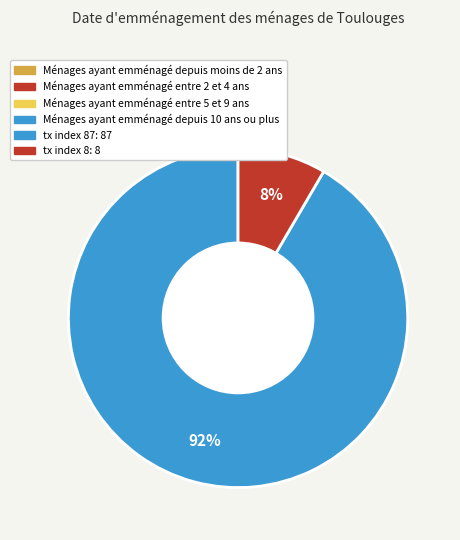

Is there a majority slice in this chart?

Yes